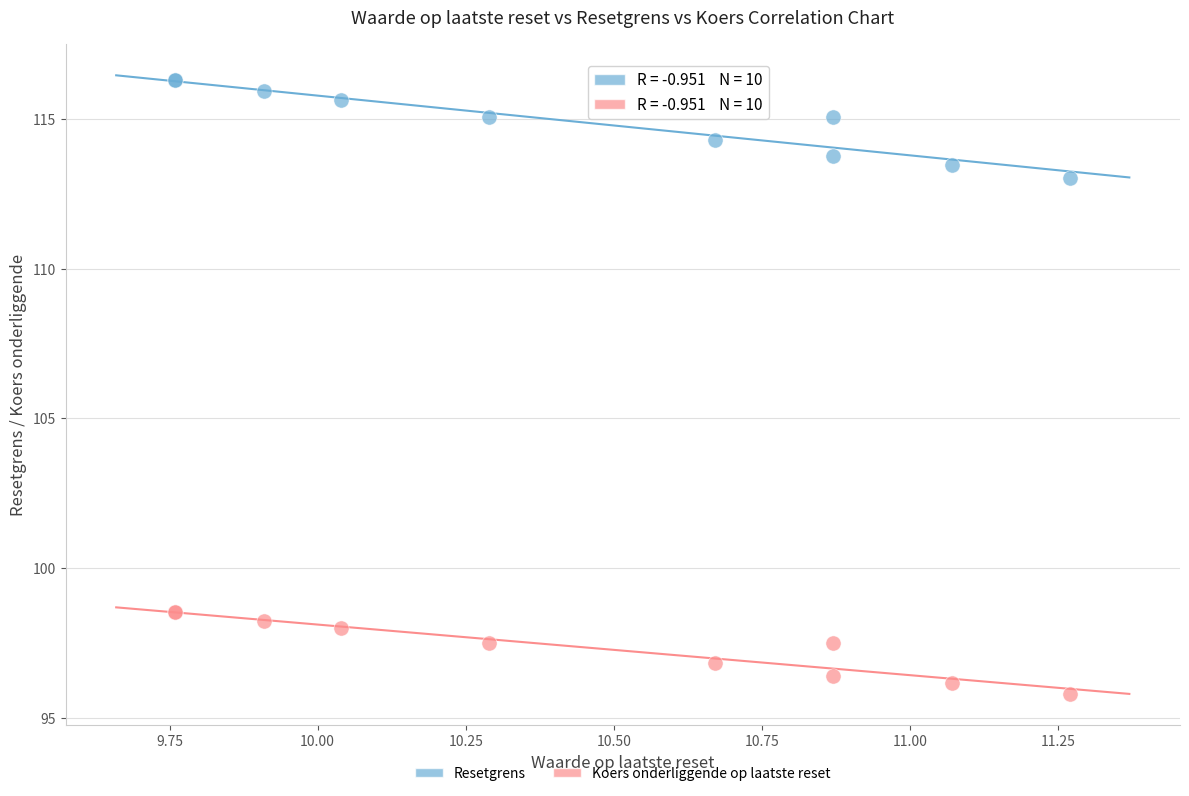

Which series reaches the minimum Y coordinate?

Koers onderliggende op laatste reset